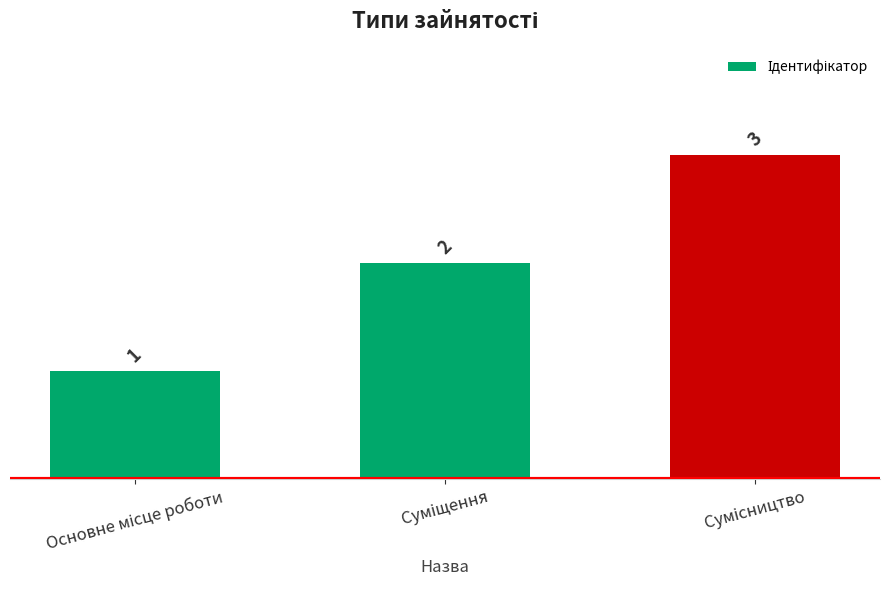

What is the sum of all values?

6